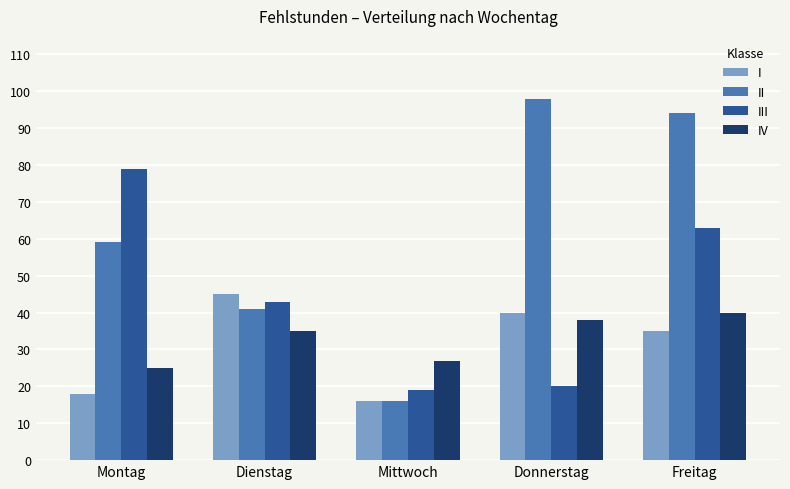

What is the label of the 4th bar from the left?

Donnerstag